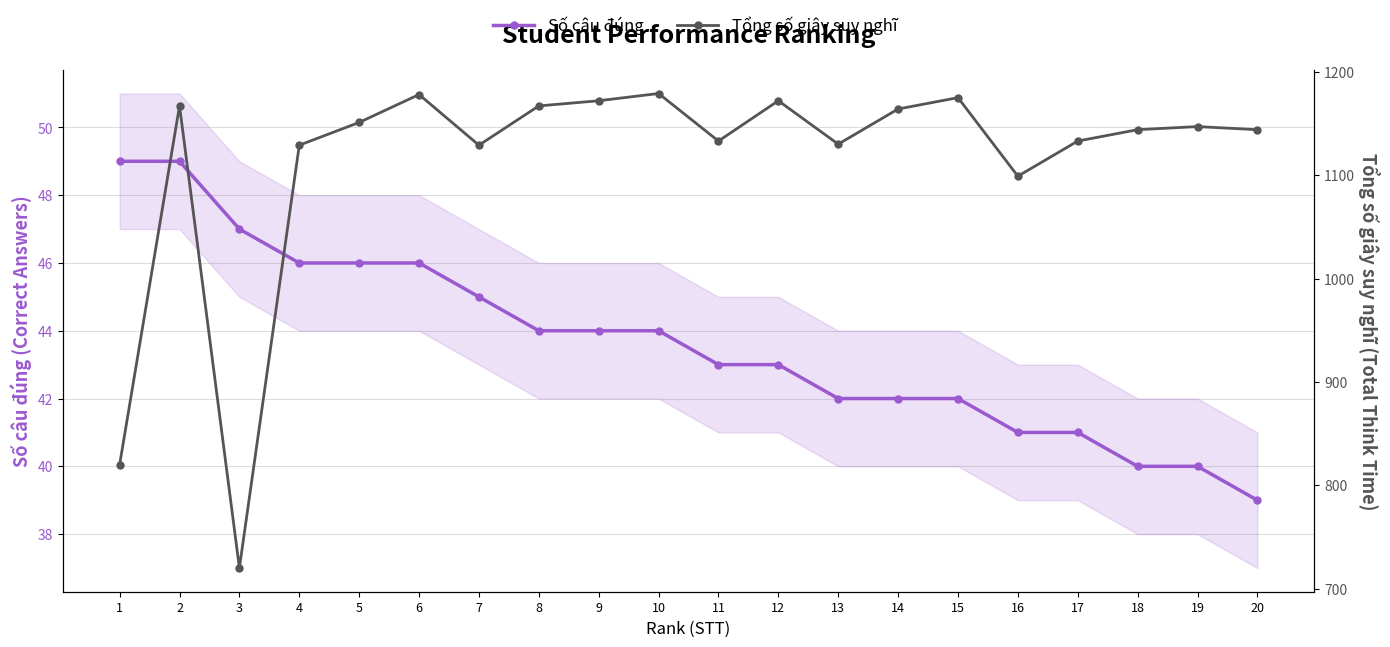

Which series has the largest range (max minus min)?

Tổng số giây suy nghĩ